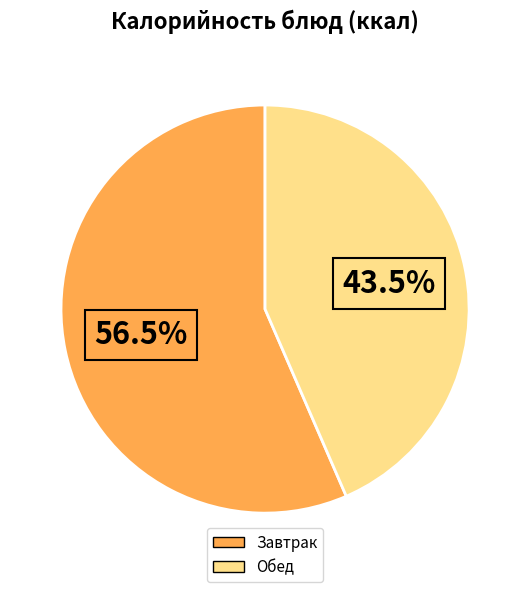

Which has a higher value, Обед or Завтрак?

Завтрак